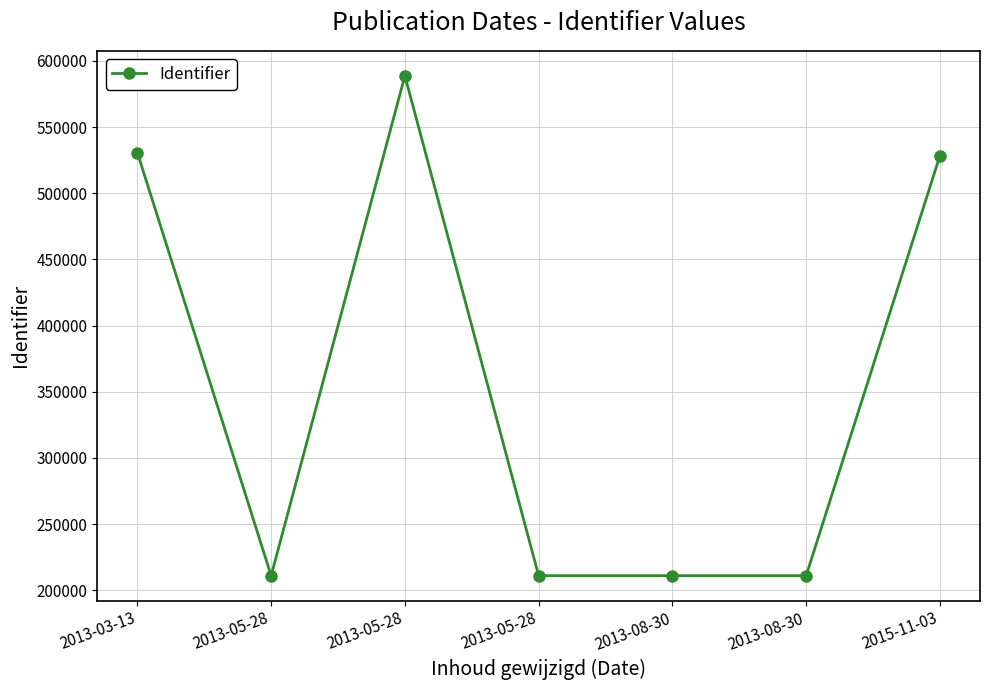

How many data points are less than 210975?

3